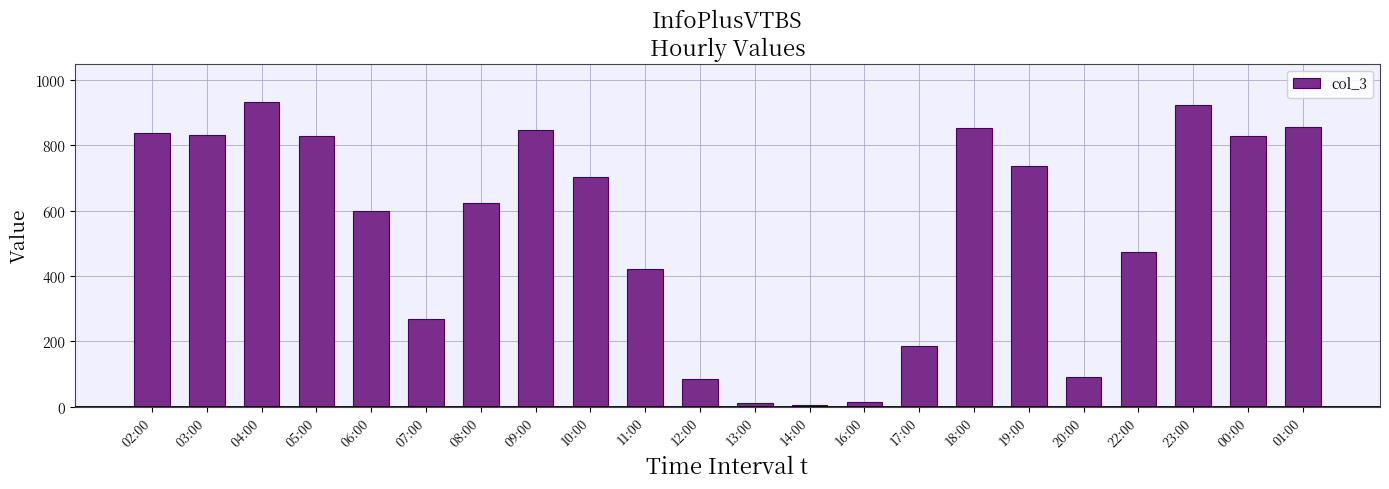

What is the label of the 18th bar from the left?

20:00